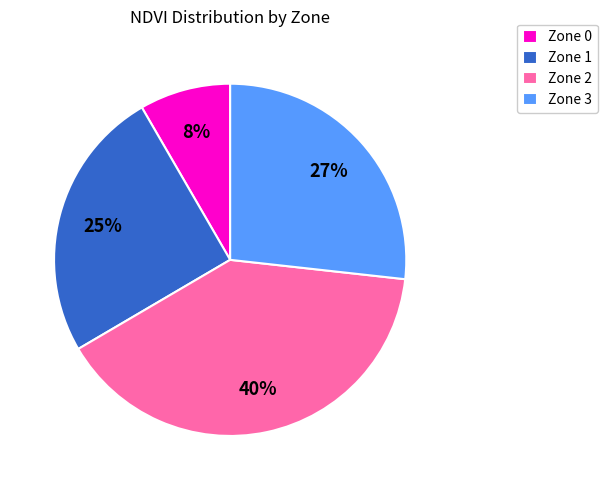

Do Zone 2 and Zone 3 together represent more than half of the pie?

Yes